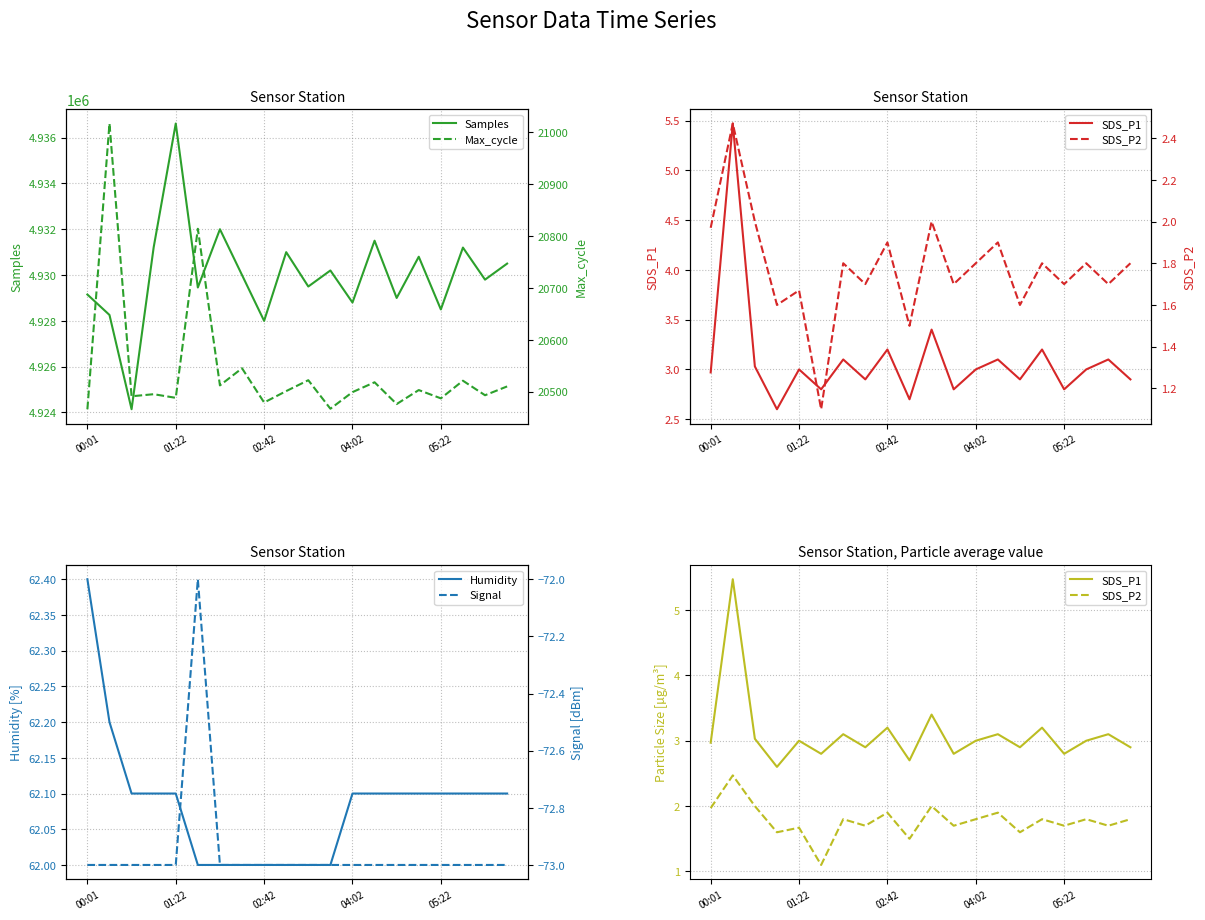

True or false: Signal and SDS_P2 cross at least once.

False